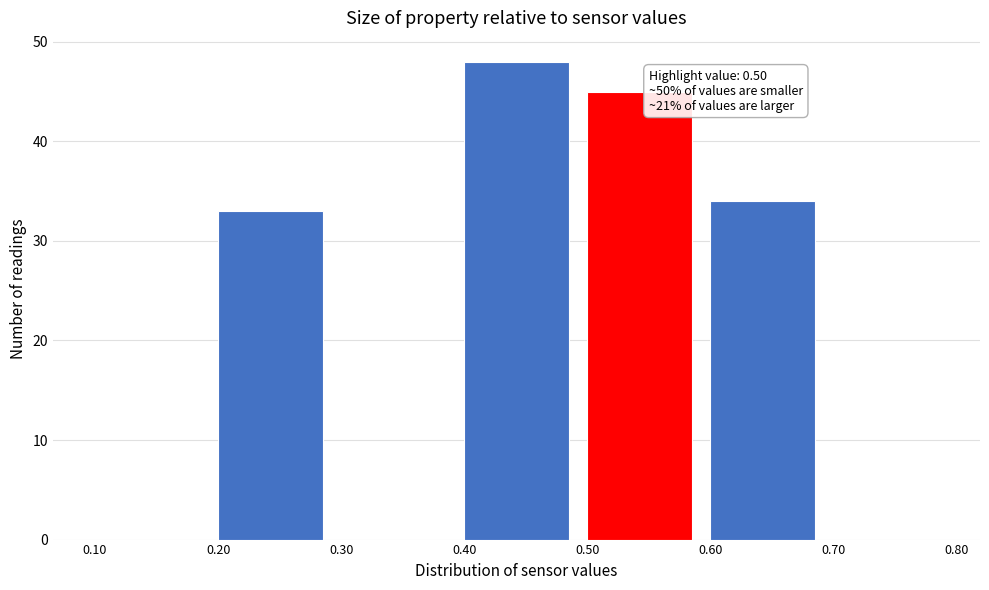

Which range on the x-axis has the tallest bar?

0.40 to 0.50